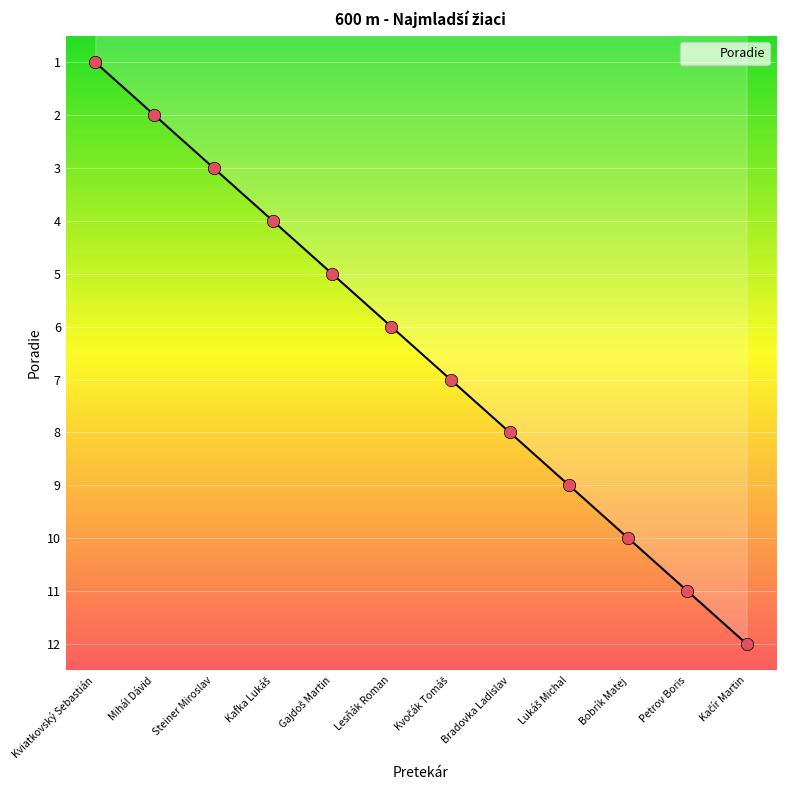

The chart shows a value of 2 at Mihál Dávid. True or false?

True